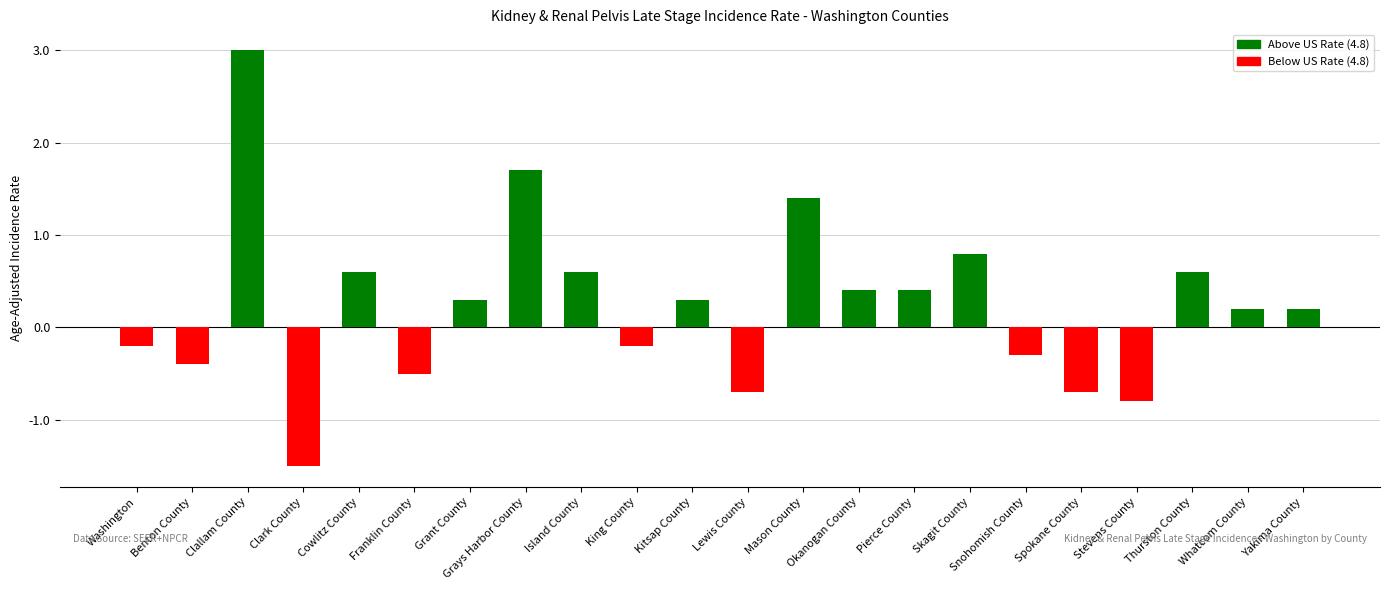

Are the bars horizontal?

No